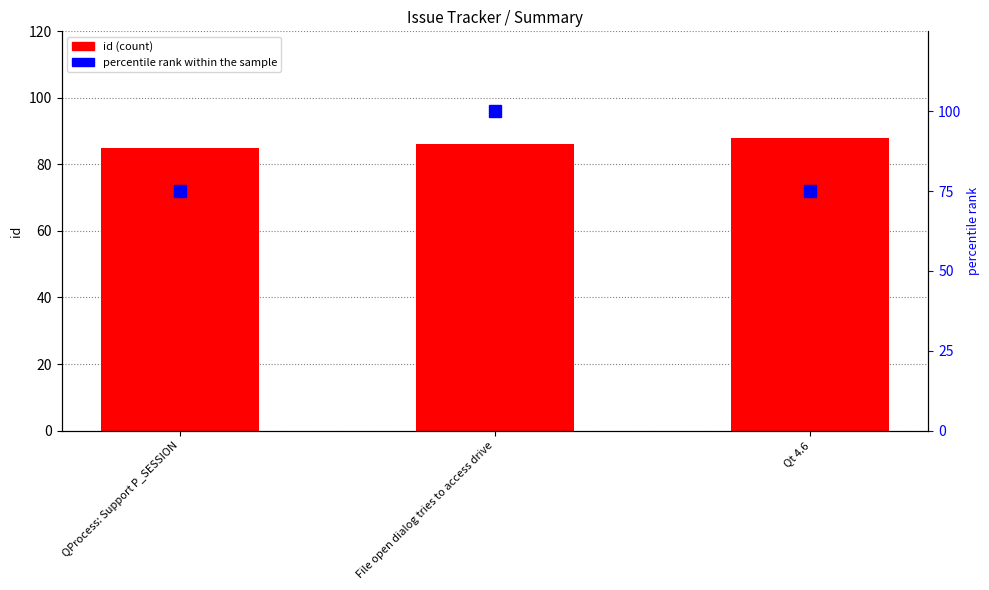

At which label does id first exceed 86?

Qt 4.6